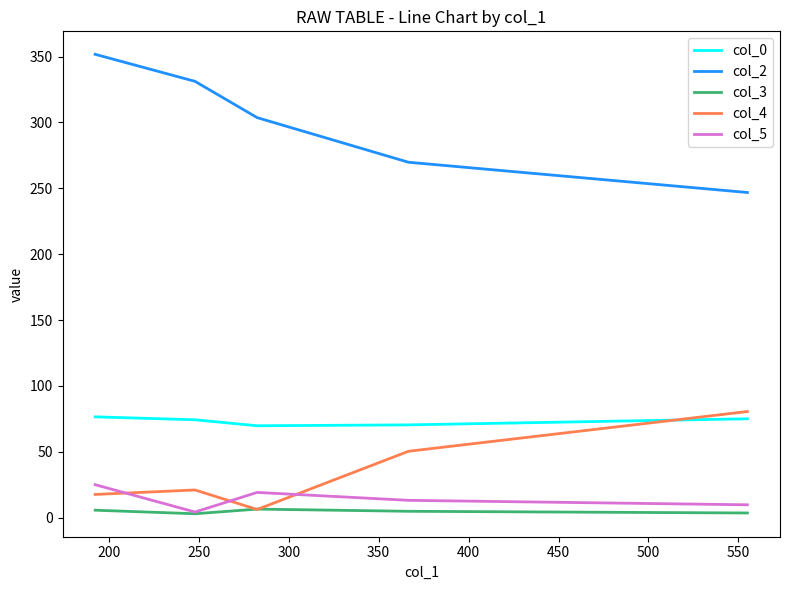

What is the sum of all col_2 values?

1503.2